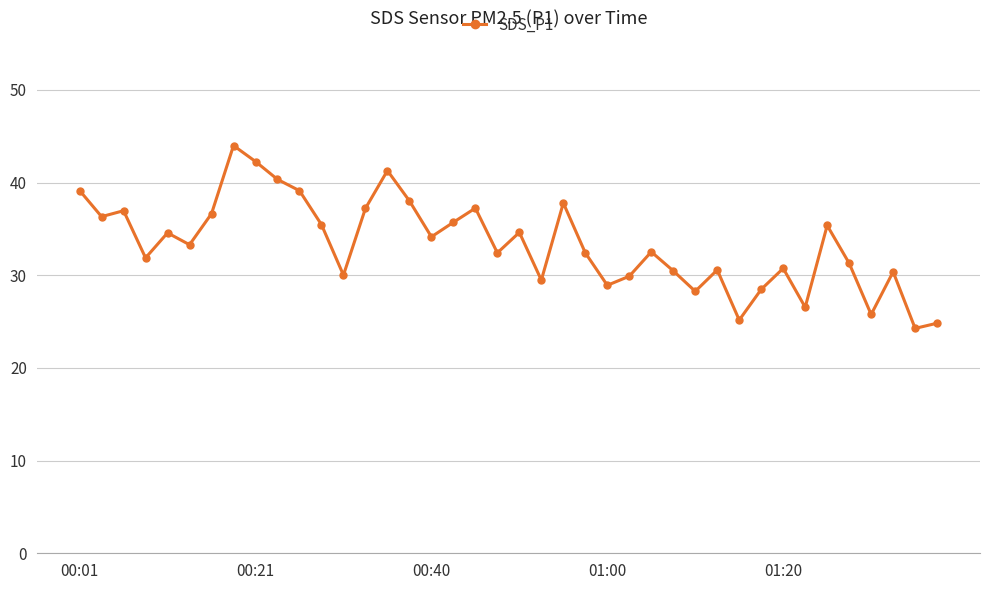

What is the value of the 31st point from the left?

25.2